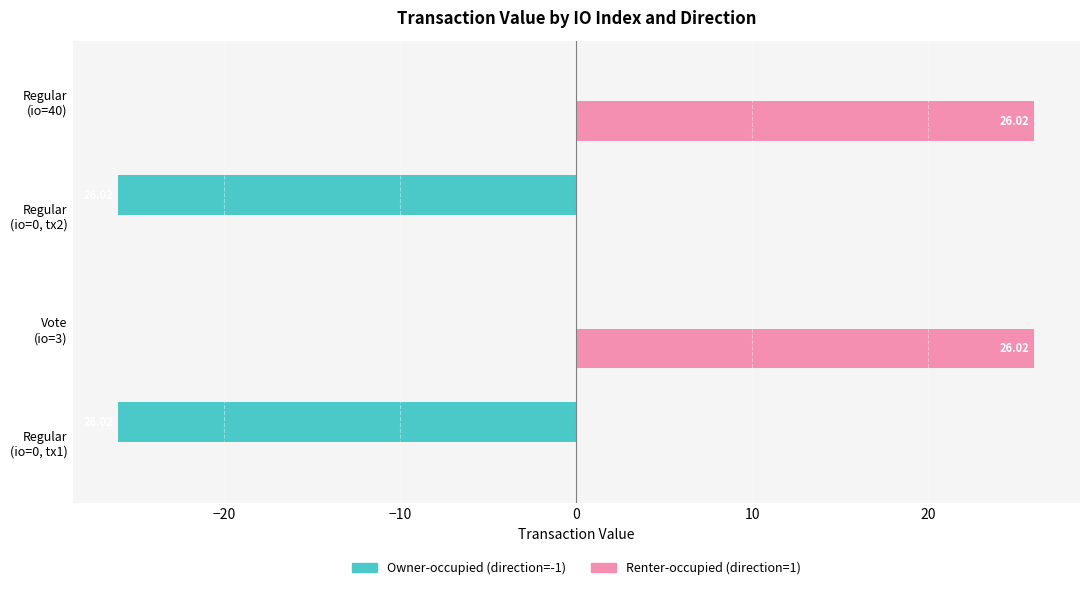

Which series has the largest total across all categories?

Renter-occupied (direction=1)